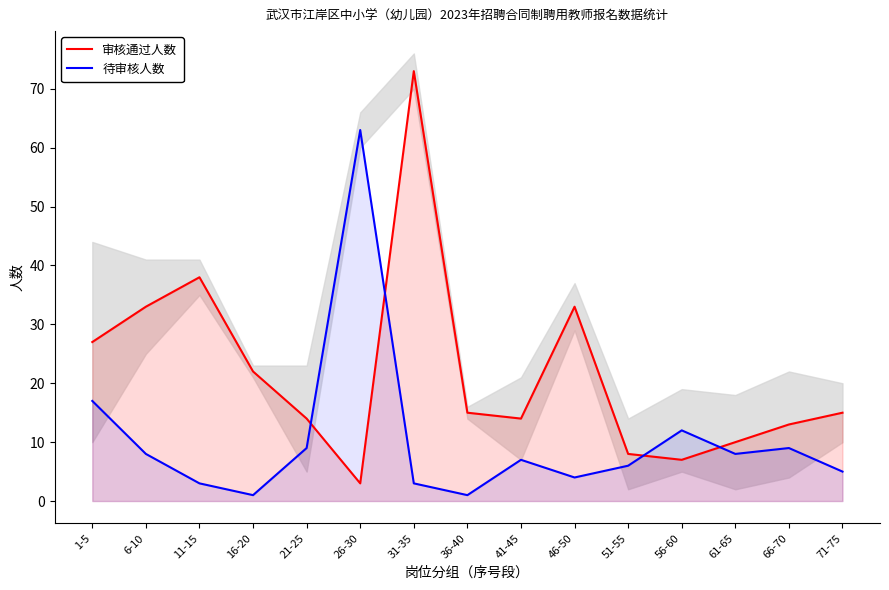

Is it true that 审核通过人数 equals 45 at 46-50?

False